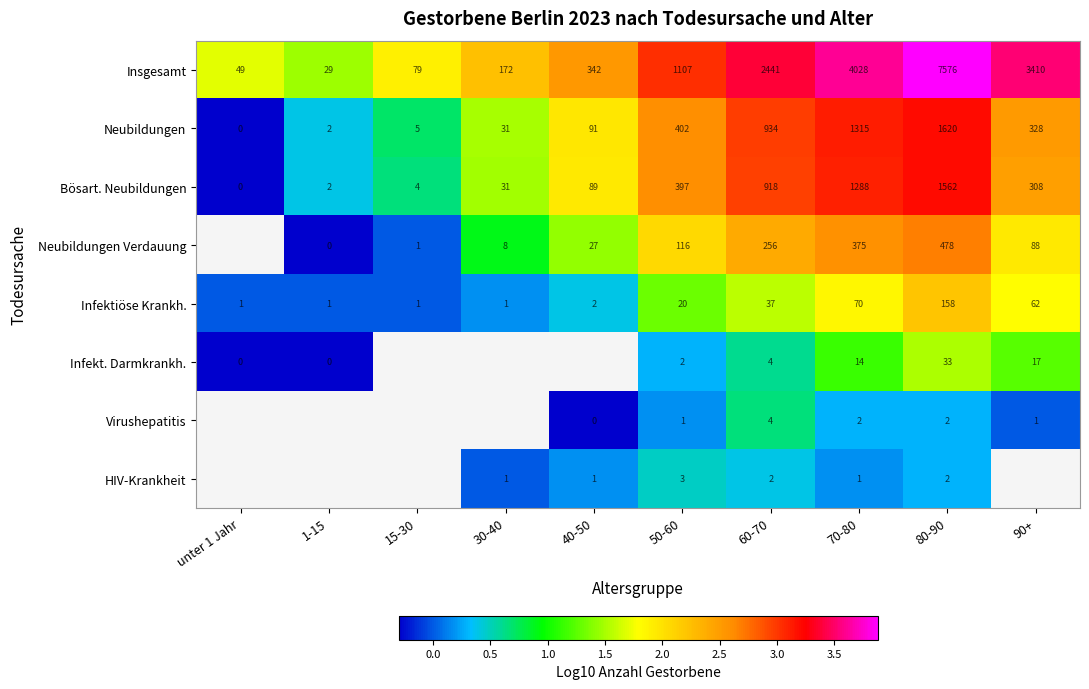

Rank the series at 50-60 from highest to lowest value.

Insgesamt, Neubildungen, Bösart. Neubildungen, Neubildungen Verdauung, Infektiöse Krankh., HIV-Krankheit, Infekt. Darmkrankh., Virushepatitis